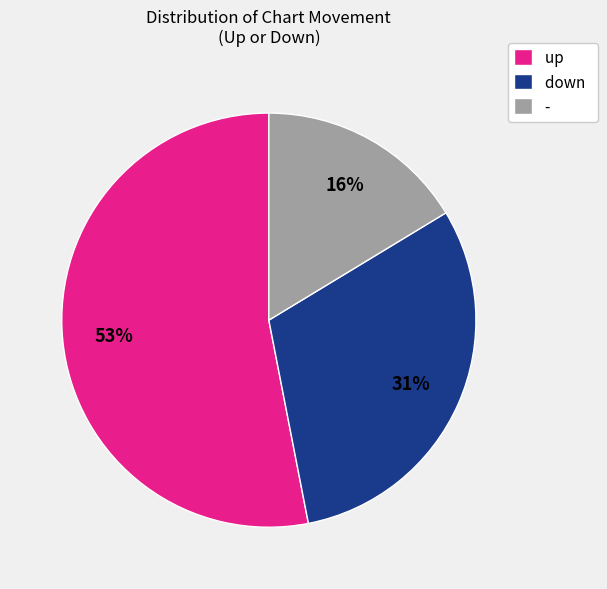

Is the sum of - and up greater than half?

Yes